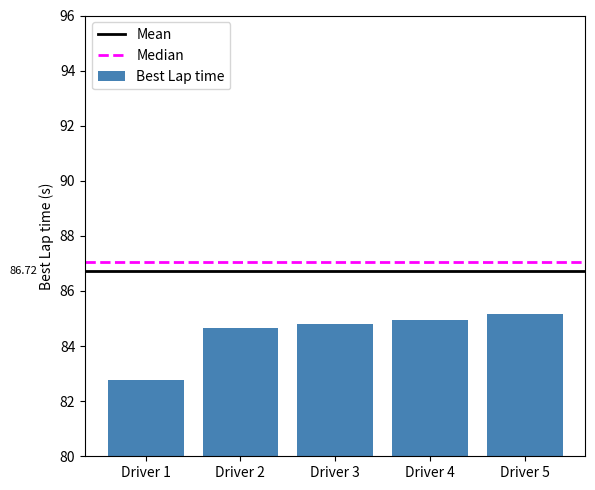

What is the ratio of the value at Driver 4 to the value at Driver 5?

1.0